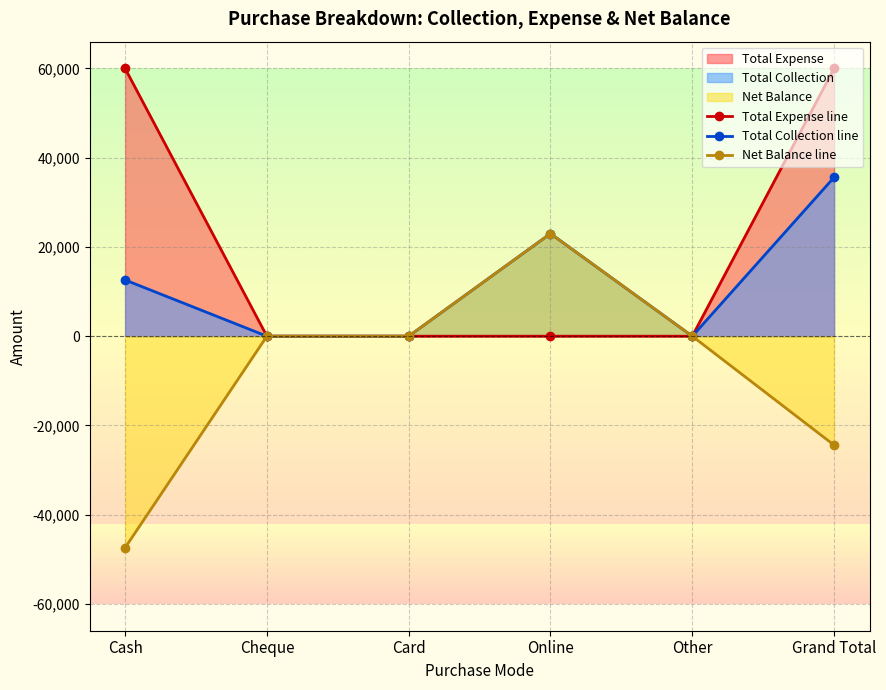

Which series has the widest spread of values?

Net Balance line